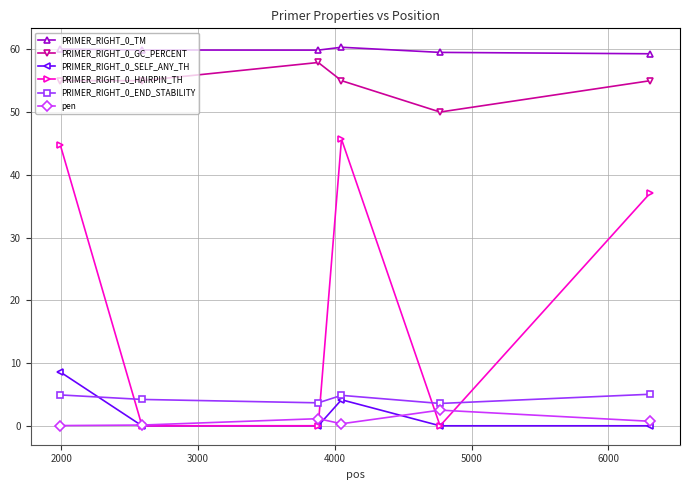

True or false: PRIMER_RIGHT_0_SELF_ANY_TH has more than 0 interior local peaks.

True